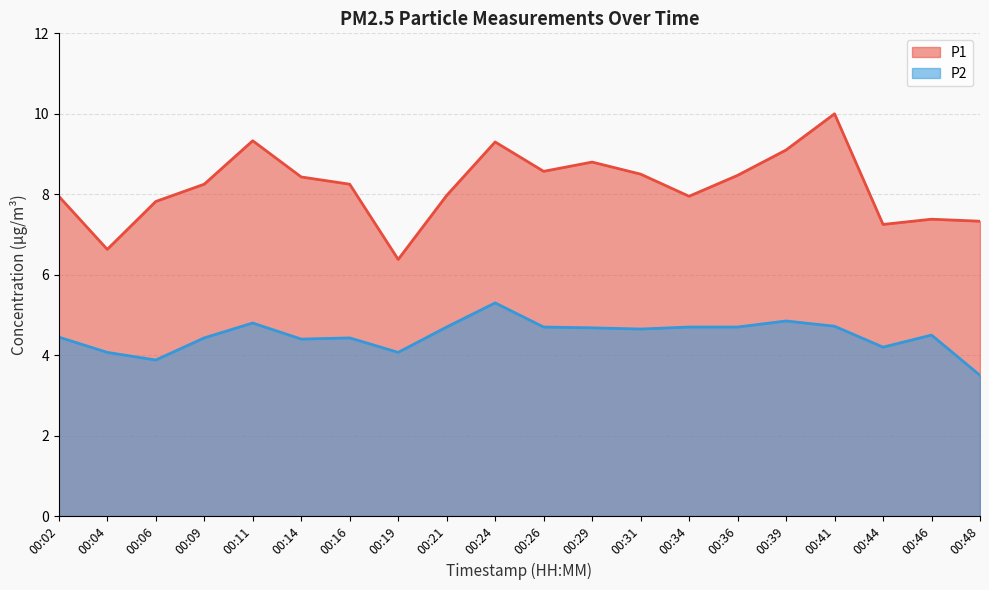

The P2 series shows 4.7 at 00:26. True or false?

True